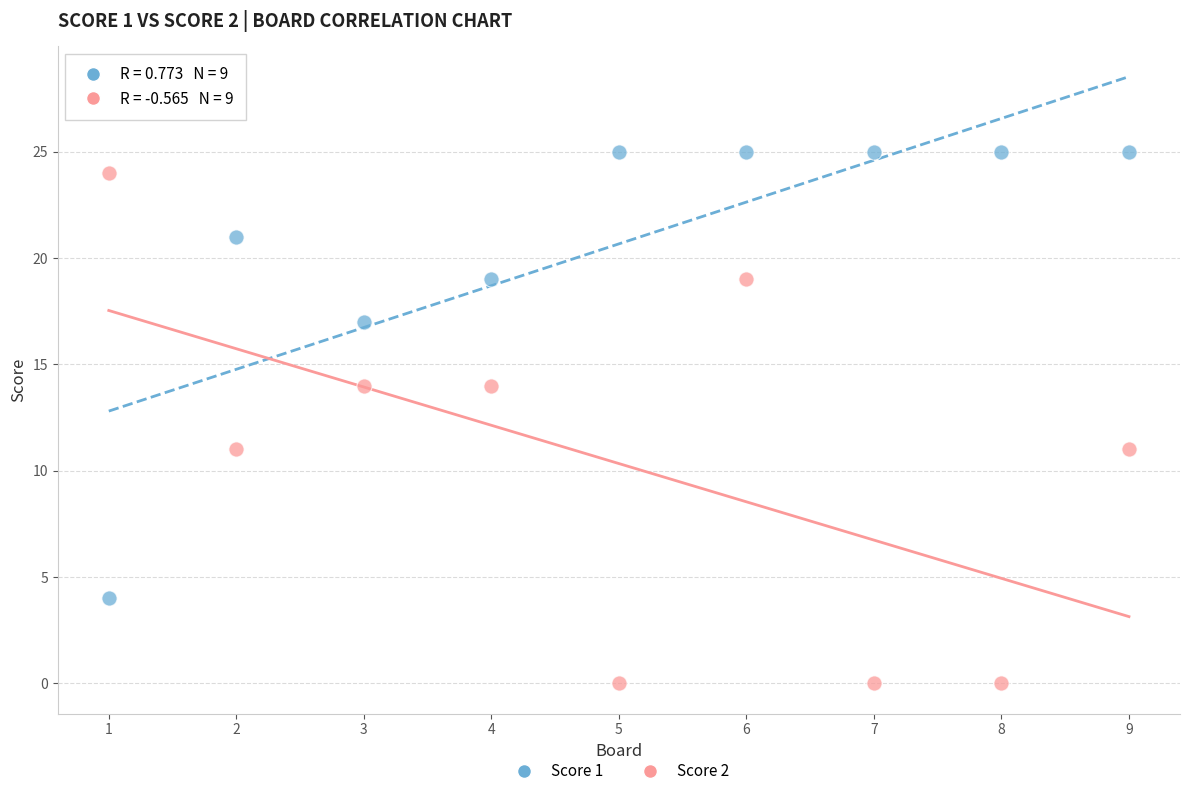

Which series reaches the minimum Y coordinate?

Score 2